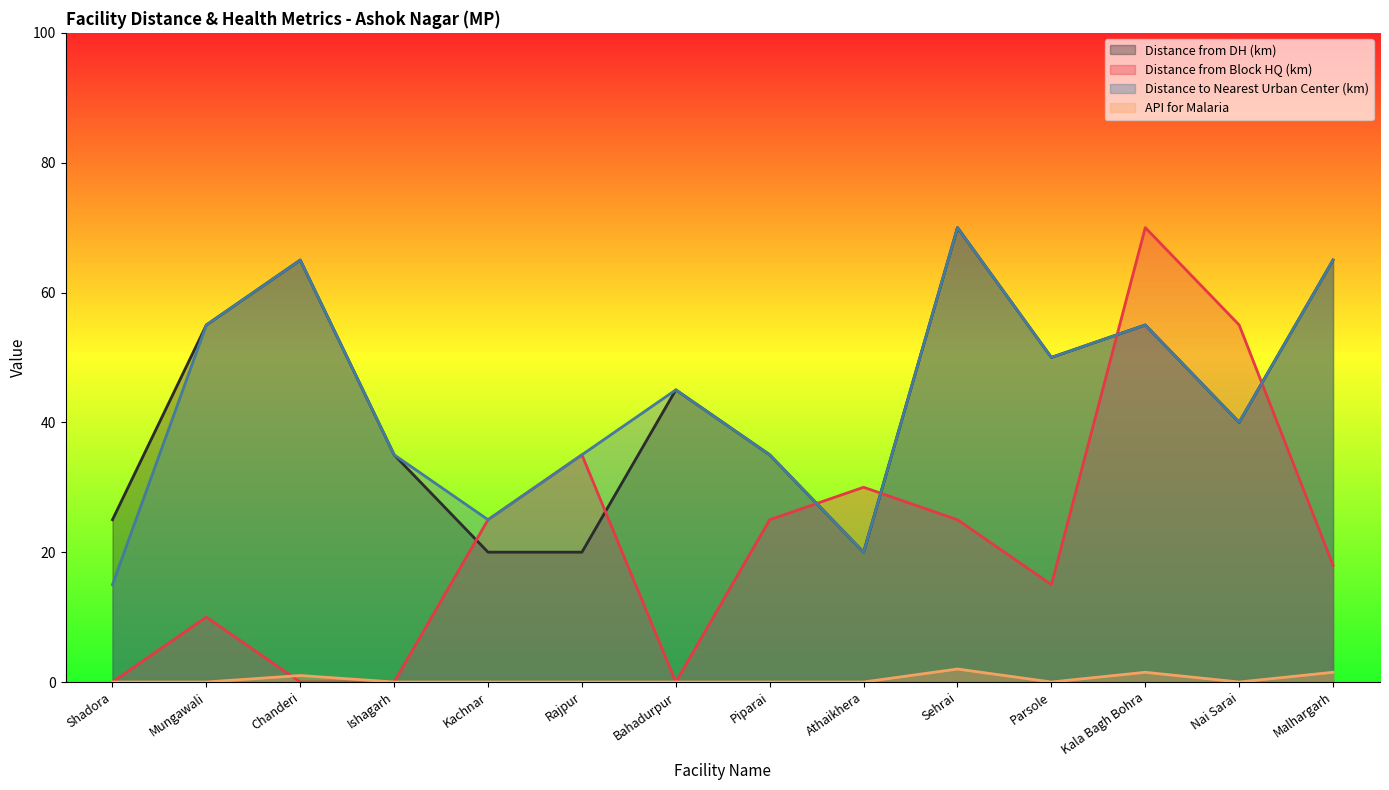

What is the sum of the Distance from DH (km) values at Kala Bagh Bohra and Rajpur?

75.0